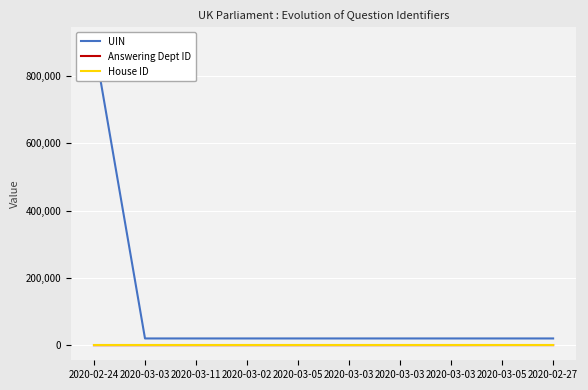

Between 2020-02-24 and 2020-03-03, which is larger?

2020-02-24